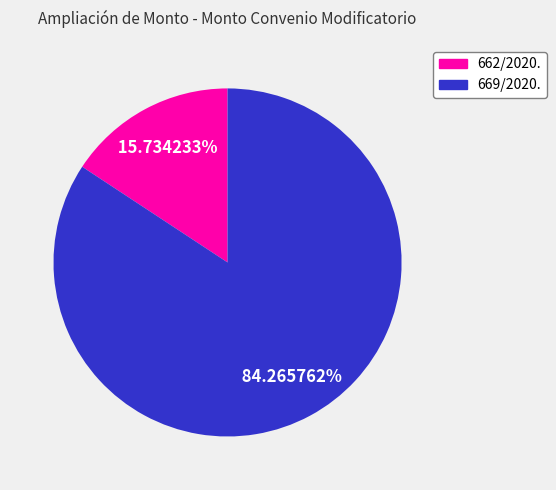

What is the ratio of the value at 662/2020. to the value at 669/2020.?

0.2